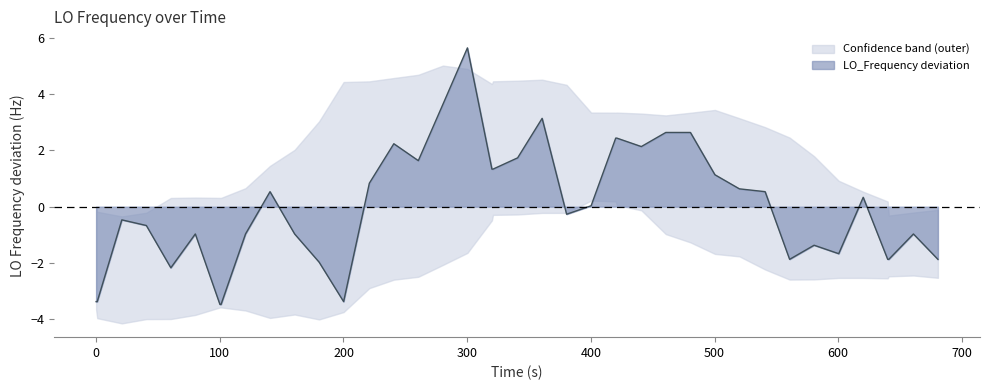

What is the difference between the maximum and minimum values?

9.1